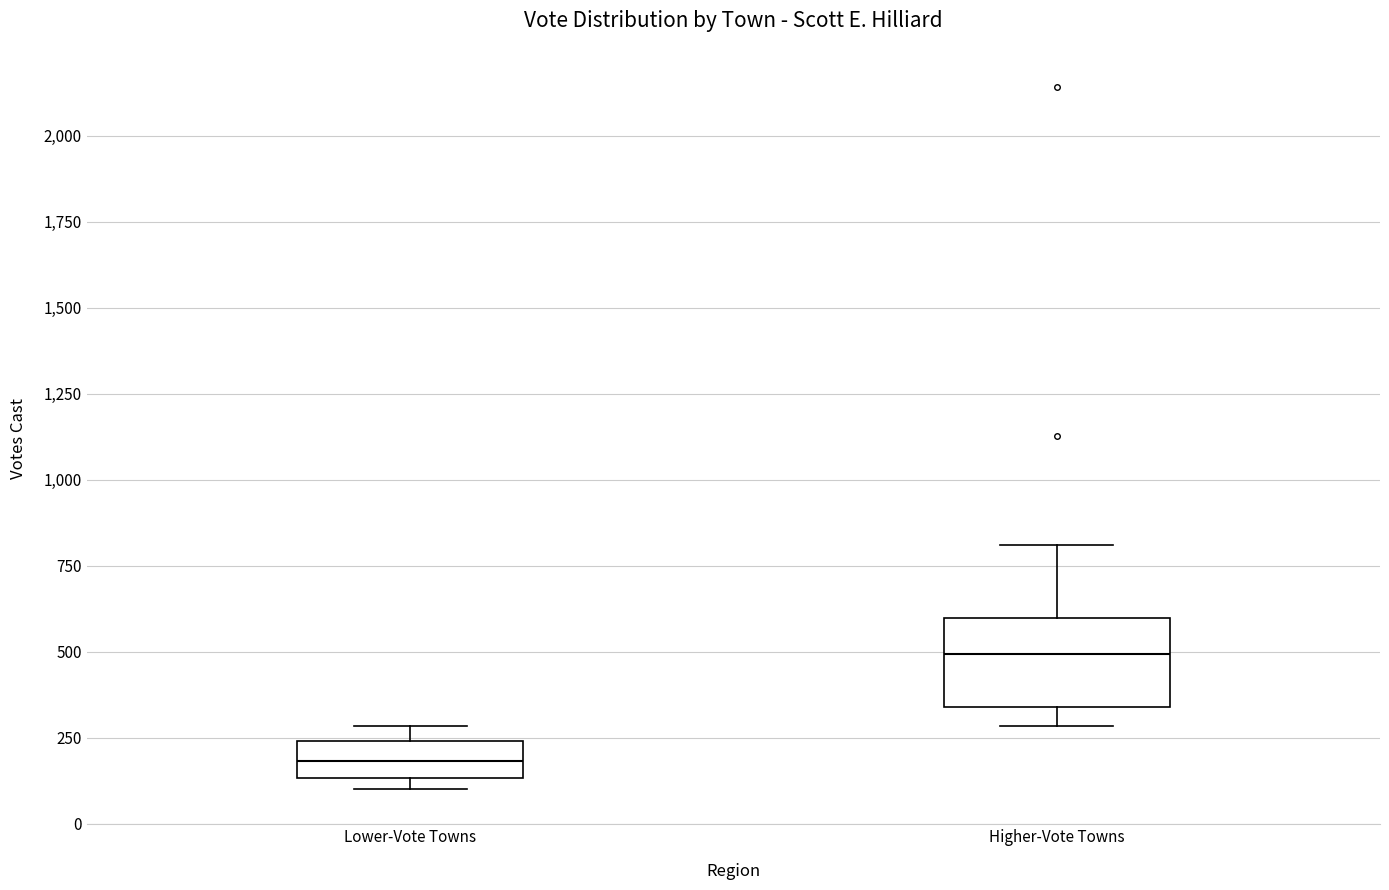

Which box has the highest median line?

Higher-Vote Towns